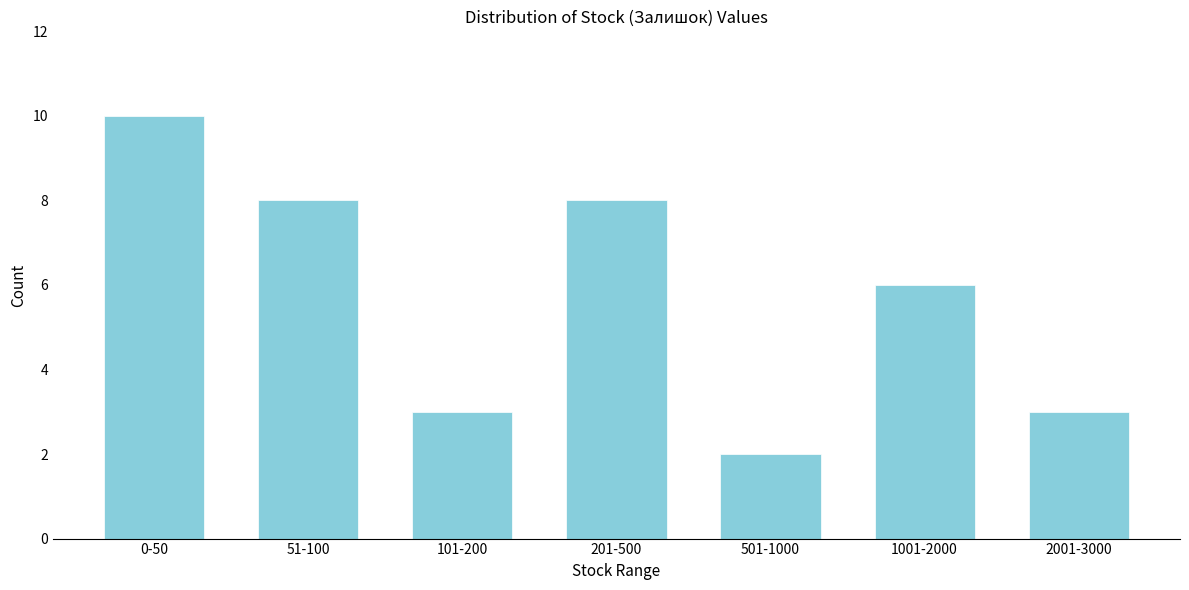

Reading left to right, list all the values displayed in this chart.

0-50=10	51-100=8	101-200=3	201-500=8	501-1000=2	1001-2000=6	2001-3000=3